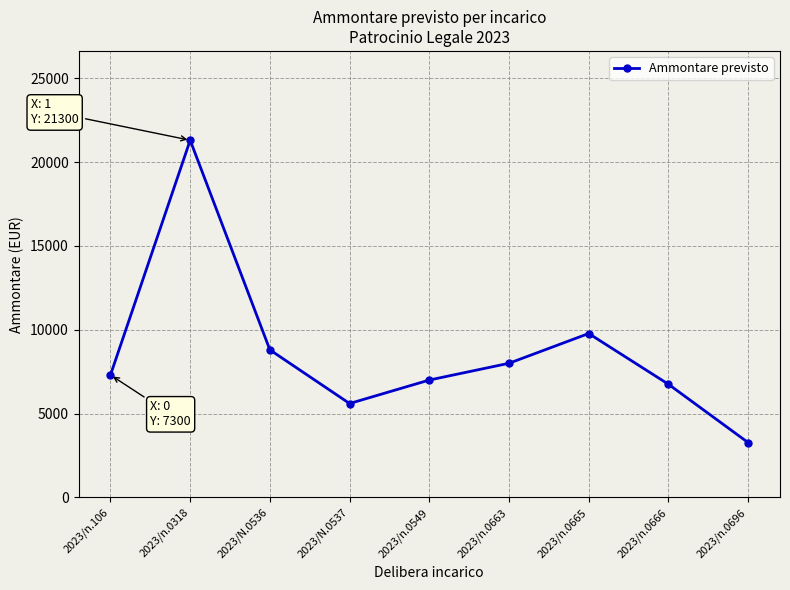

List the labels in order of value, smallest first.

2023/n.0696, 2023/N.0537, 2023/n.0666, 2023/n.0549, 2023/n.106, 2023/n.0663, 2023/N.0536, 2023/n.0665, 2023/n.0318